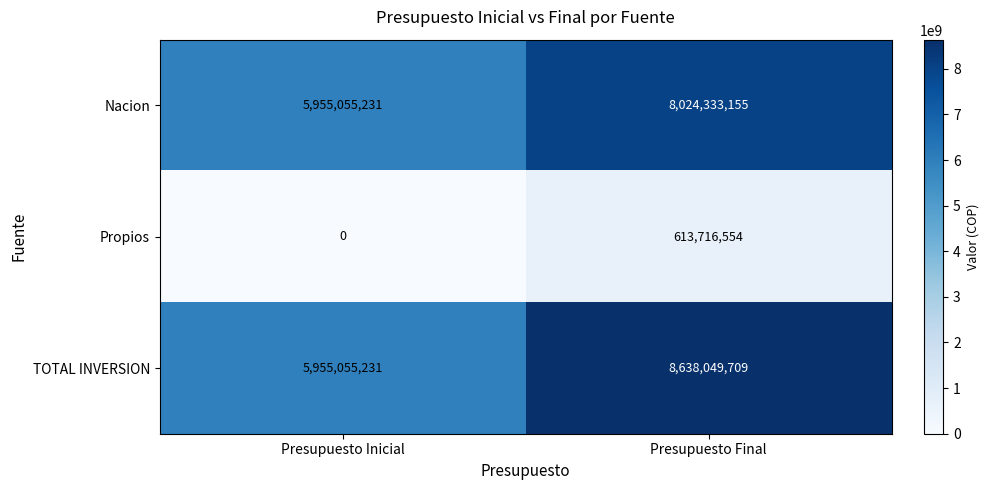

At which category is the sum across all series the highest?

Presupuesto Final